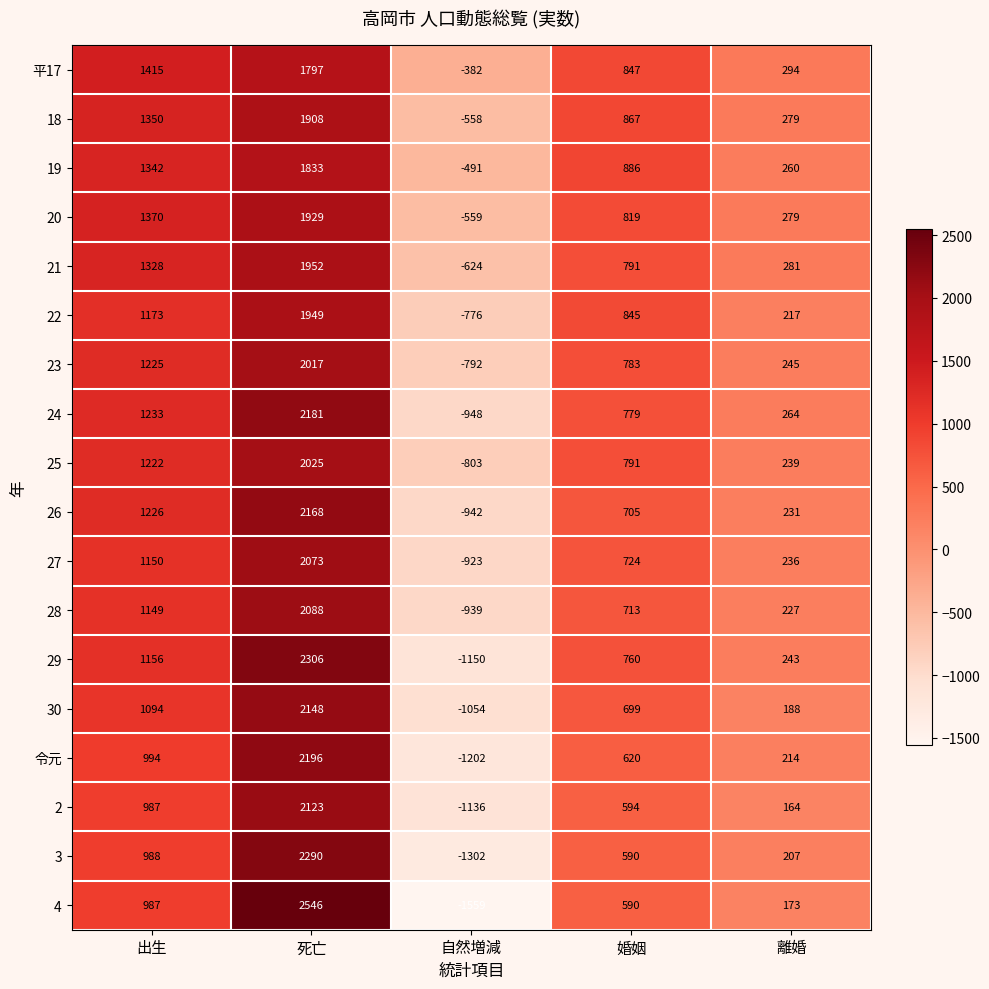

The value of 22 at 婚姻 is 1516. True or false?

False